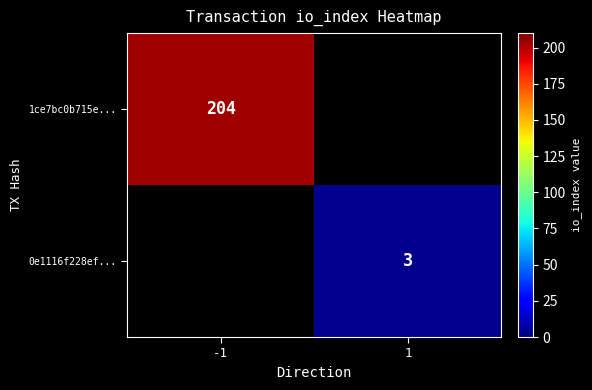

True or false: 1ce7bc0b715e... has a value of 51 at -1.

False